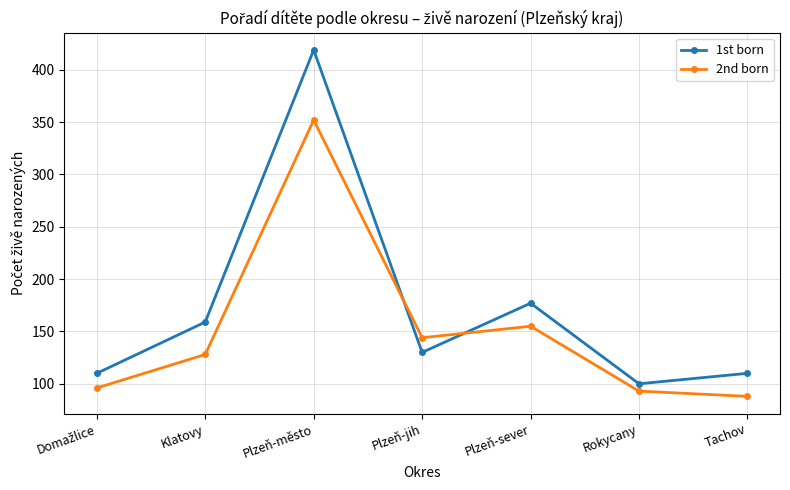

What value does the 1st born series have at Rokycany?

100